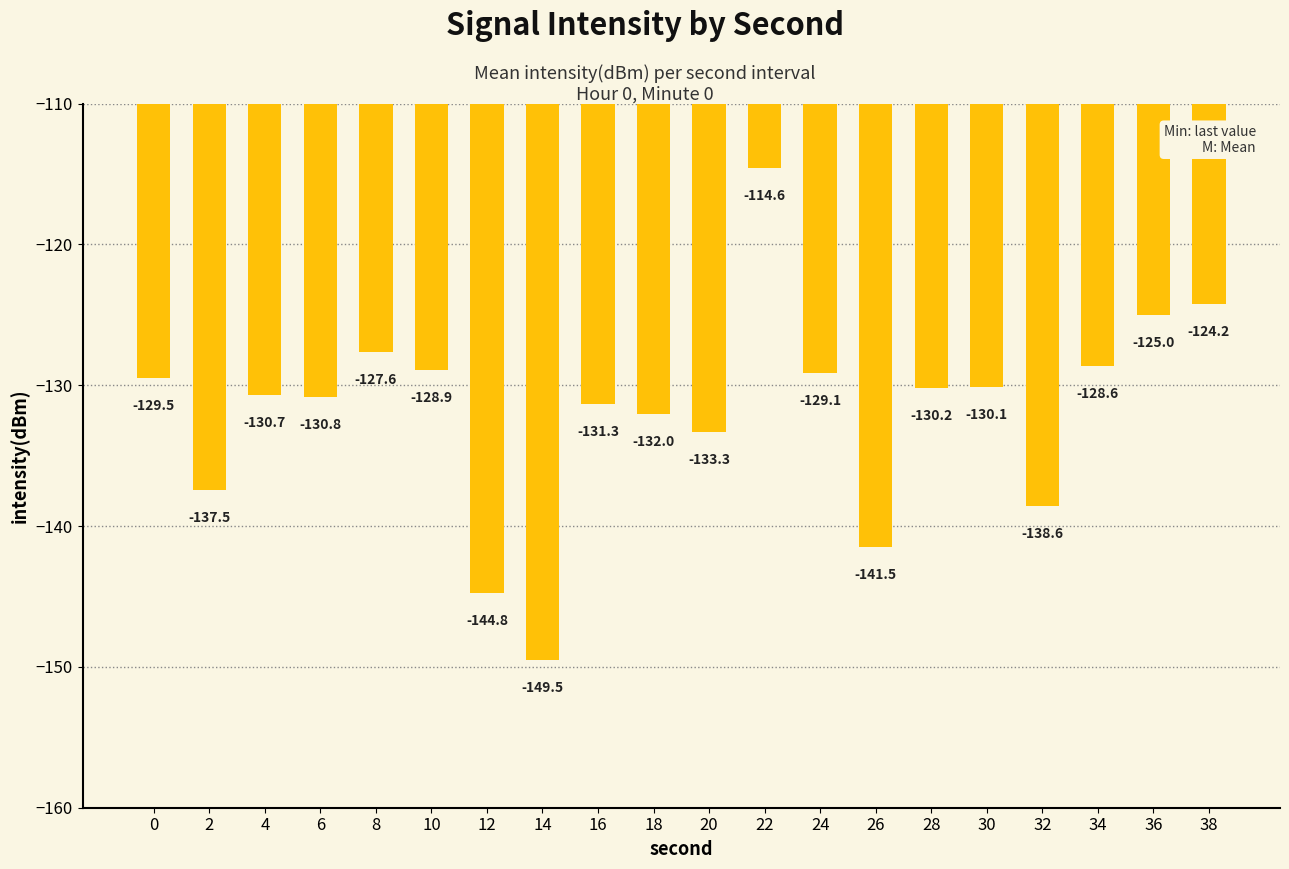

True or false: the data shows -138.6 at 32.

True